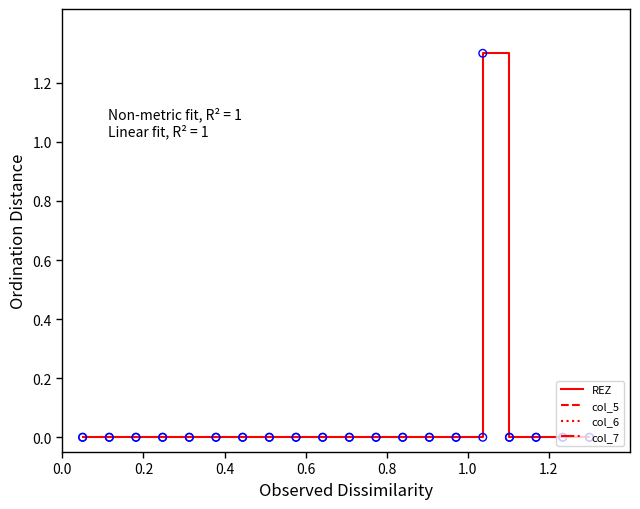

At how many categories does at least one series exceed 0?

1